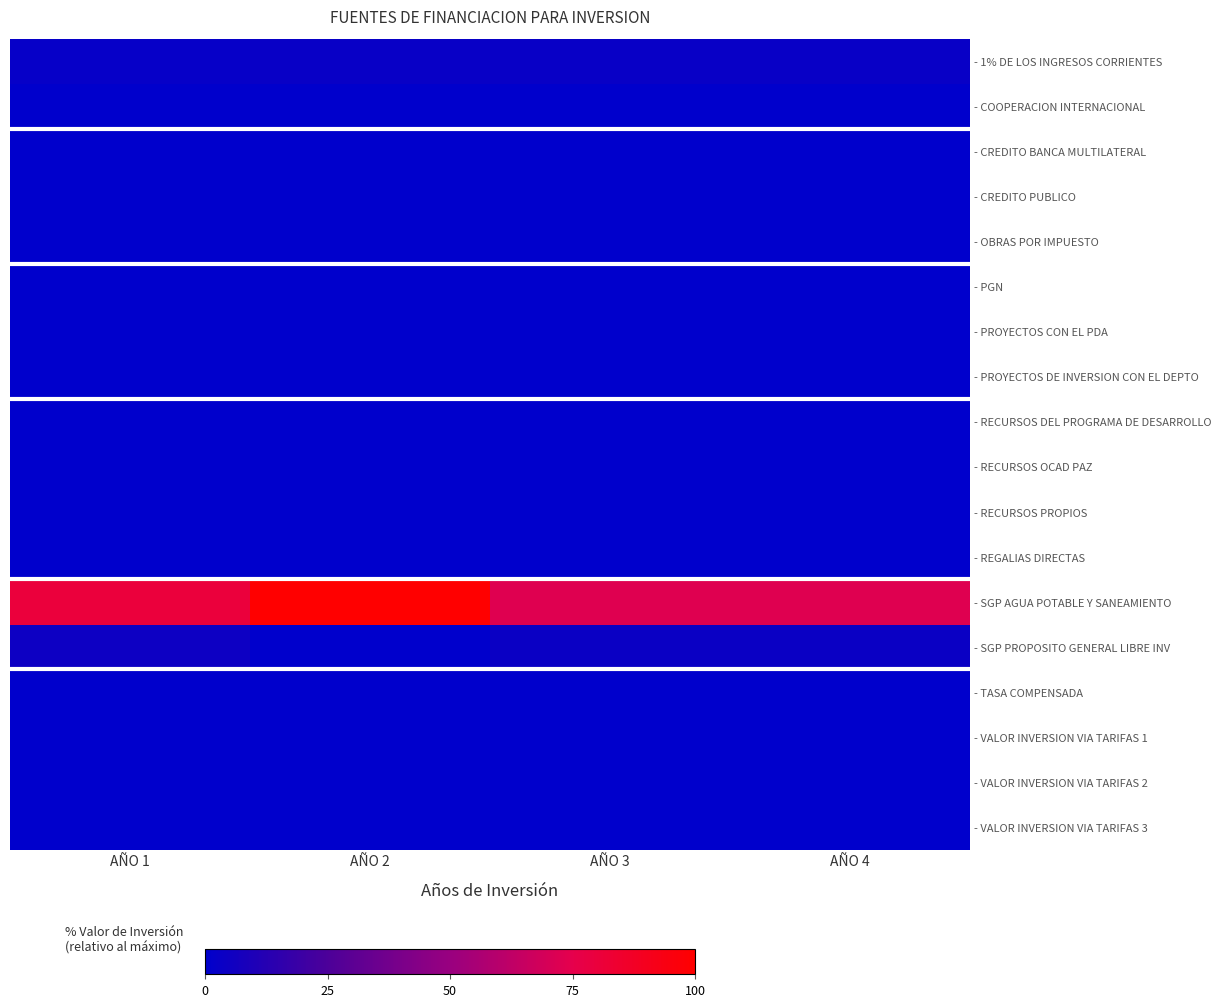

Which series has the widest spread of values?

- SGP AGUA POTABLE Y SANEAMIENTO